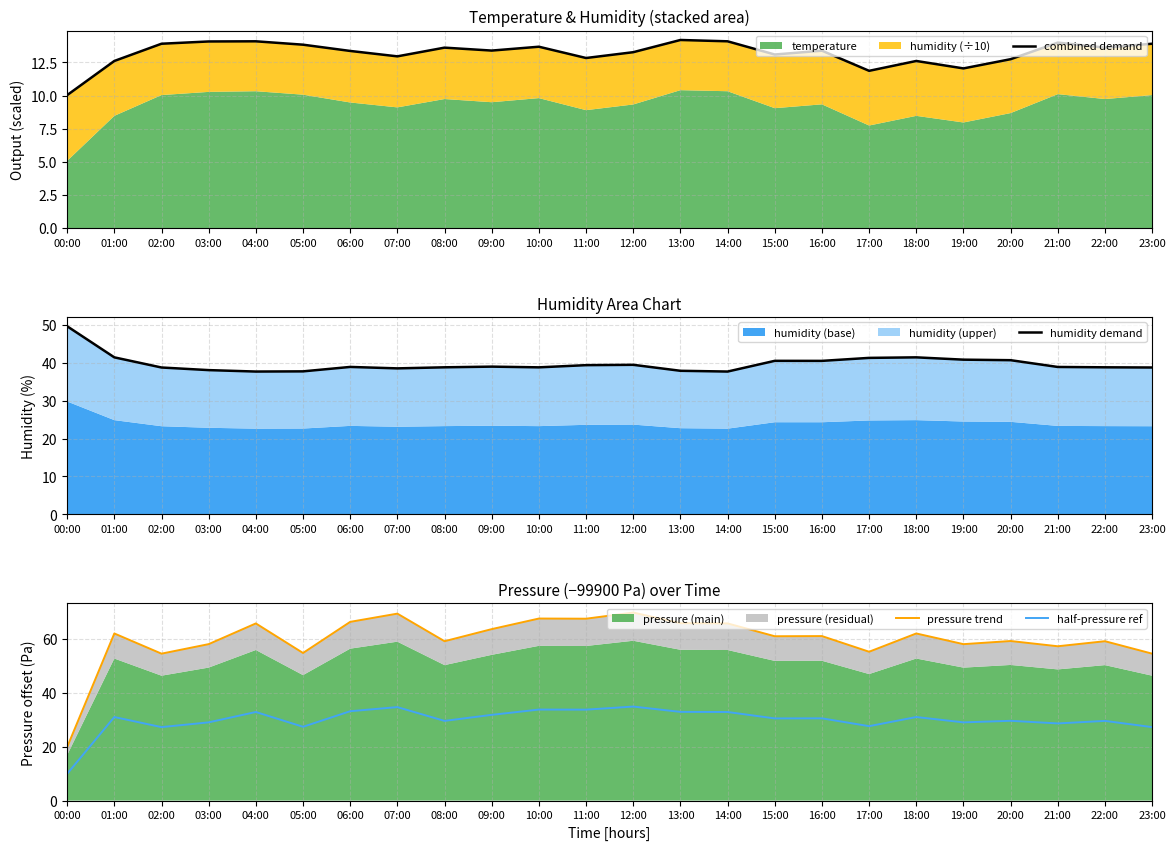

Reading right to left, transcribe all the data shown in this chart.

combined demand: 13.9	13.6	14.0	12.8	12.1	12.6	11.9	13.4	13.1	14.1	14.2	13.3	12.8	13.7	13.4	13.6	13.0	13.4	13.8	14.1	14.1	13.9	12.6	10.0
humidity demand: 38.8	38.8	38.9	40.7	40.8	41.5	41.3	40.5	40.5	37.7	37.9	39.5	39.4	38.8	39.0	38.8	38.5	38.9	37.8	37.7	38.1	38.8	41.5	49.7
pressure trend: 54.4	59.0	57.2	59.1	57.9	61.9	55.1	60.9	60.9	65.6	65.7	69.7	67.4	67.4	63.5	59.0	69.3	66.2	54.7	65.6	58.0	54.4	61.9	19.8
half-pressure ref: 27.2	29.5	28.6	29.6	29.0	31.0	27.6	30.5	30.4	32.8	32.9	34.8	33.7	33.7	31.8	29.5	34.6	33.1	27.3	32.8	29.0	27.2	31.0	9.9